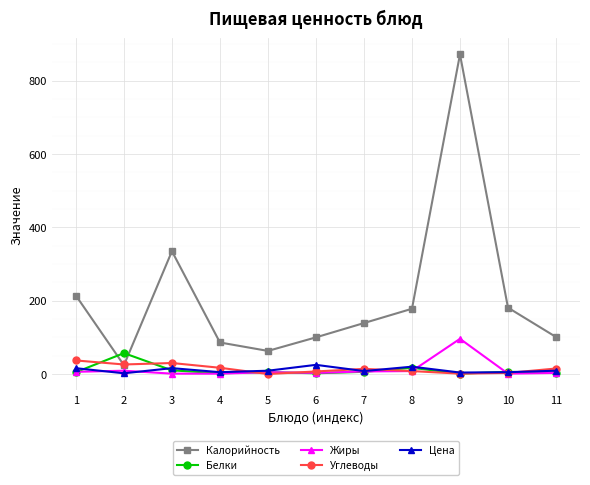

At which category is the sum across all series the highest?

9